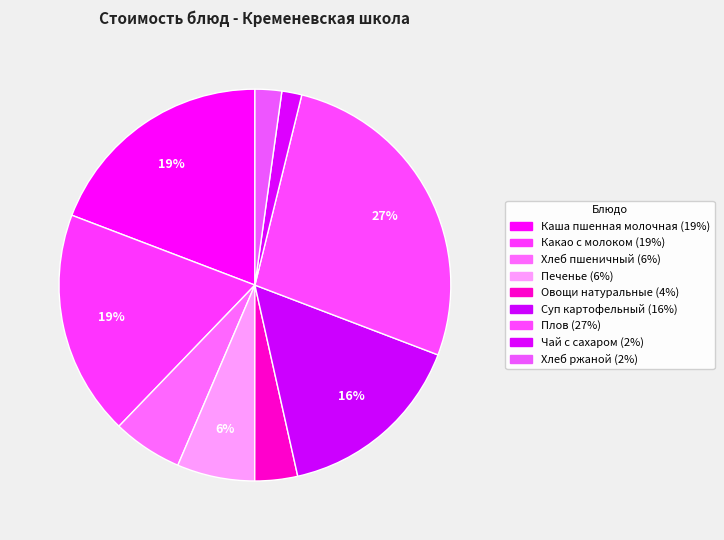

Is there any slice that represents more than half of the pie?

No